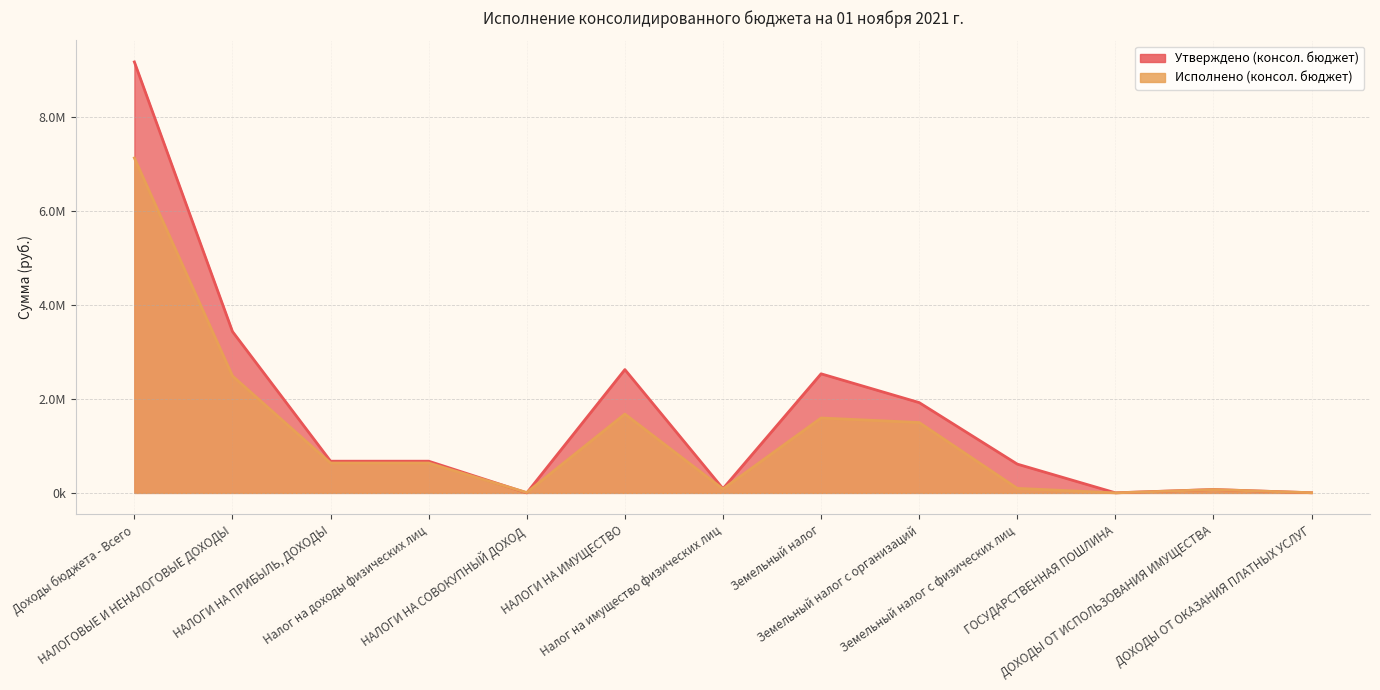

What is the spread (max minus min) of values at ДОХОДЫ ОТ ИСПОЛЬЗОВАНИЯ ИМУЩЕСТВА?

1766.7